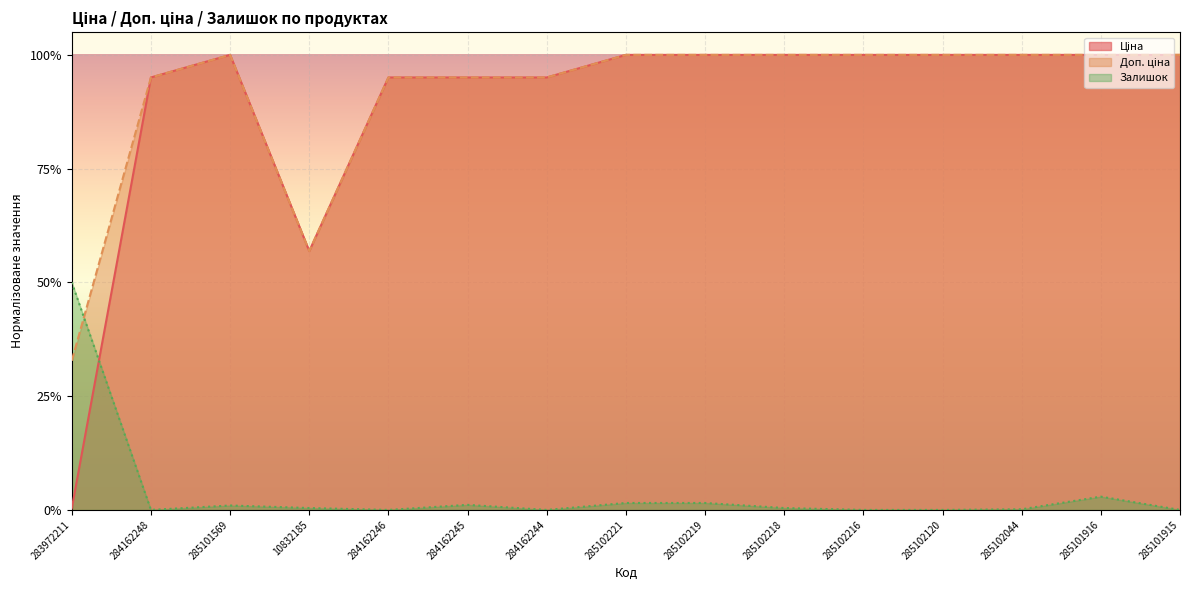

What is the average value of the Доп. ціна series?

0.9